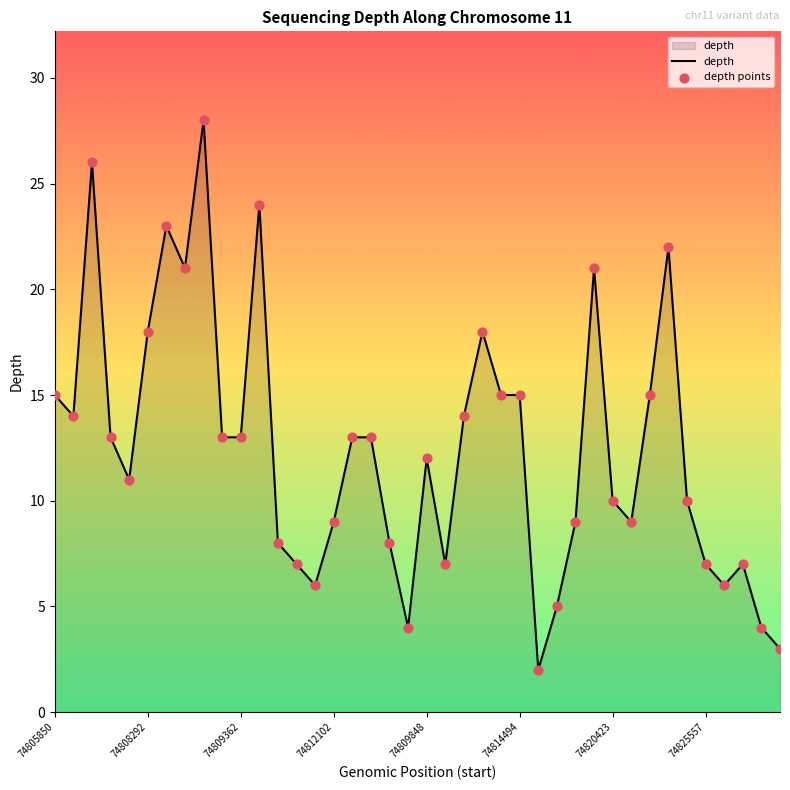

What is the maximum value shown in the chart?

28